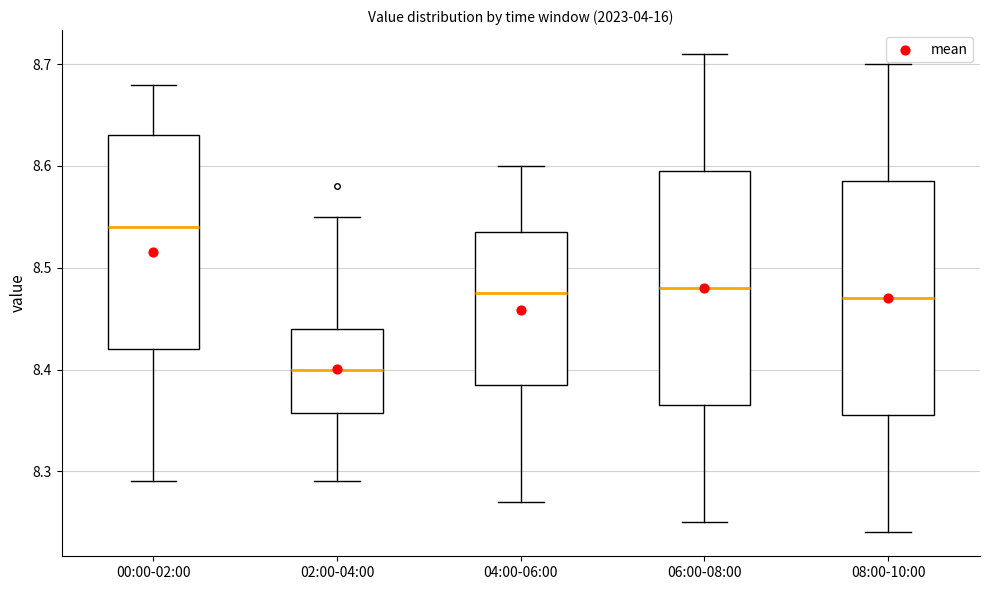

Which box has the highest median line?

00:00-02:00